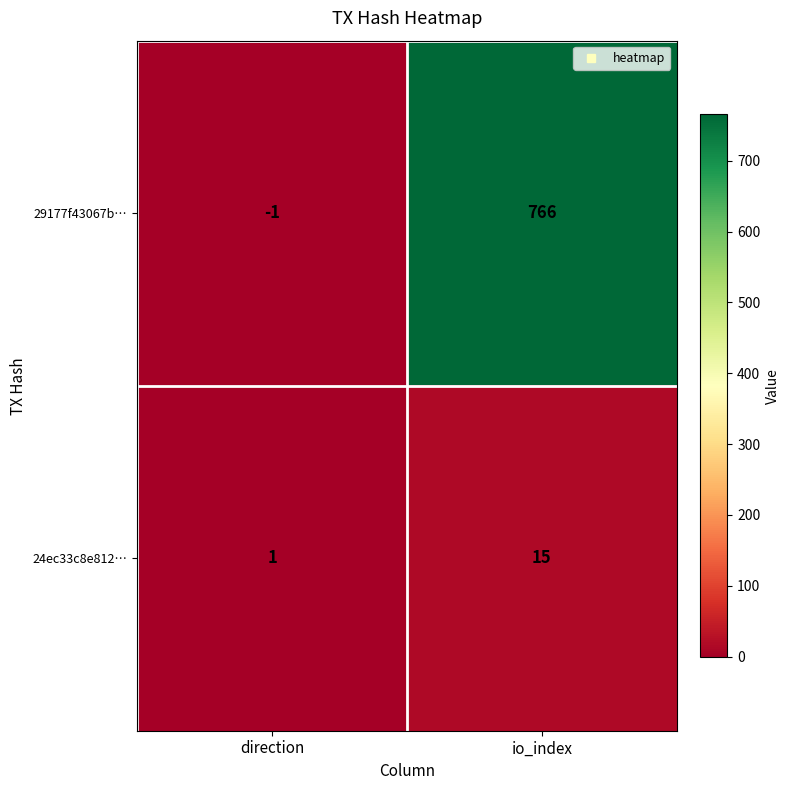

Which series has the widest spread of values?

29177f43067b…